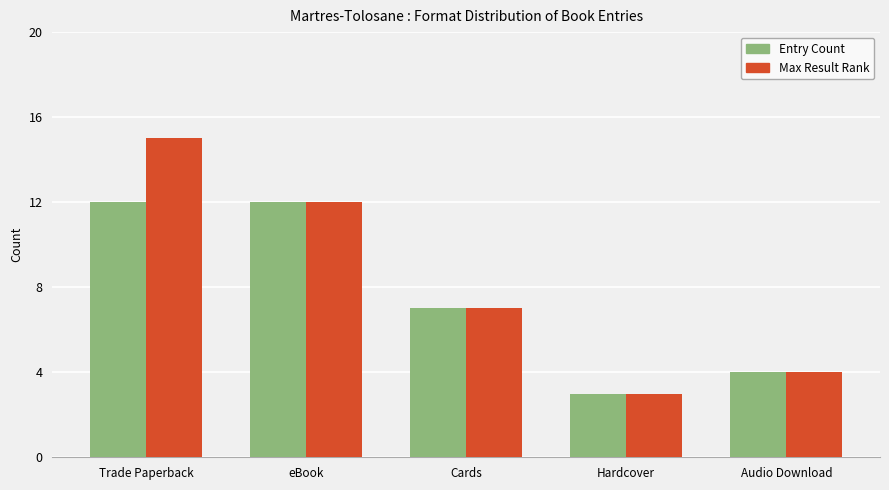

What is the lowest value of the Entry Count series?

3